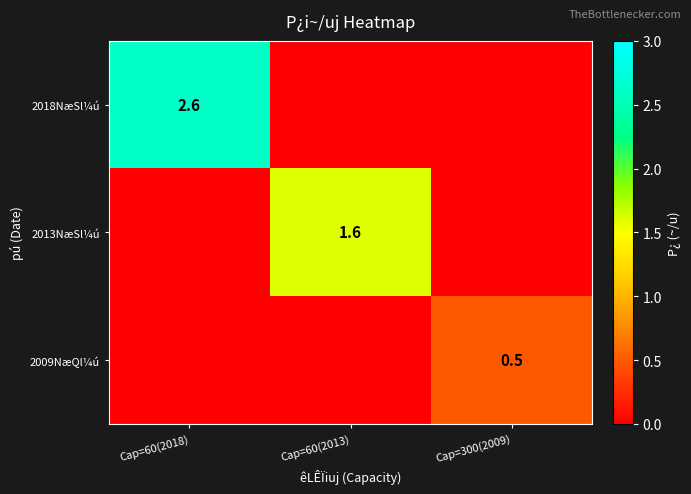

Is it true that 2013NæSl¼ú equals 1.6 at Cap=60(2013)?

True